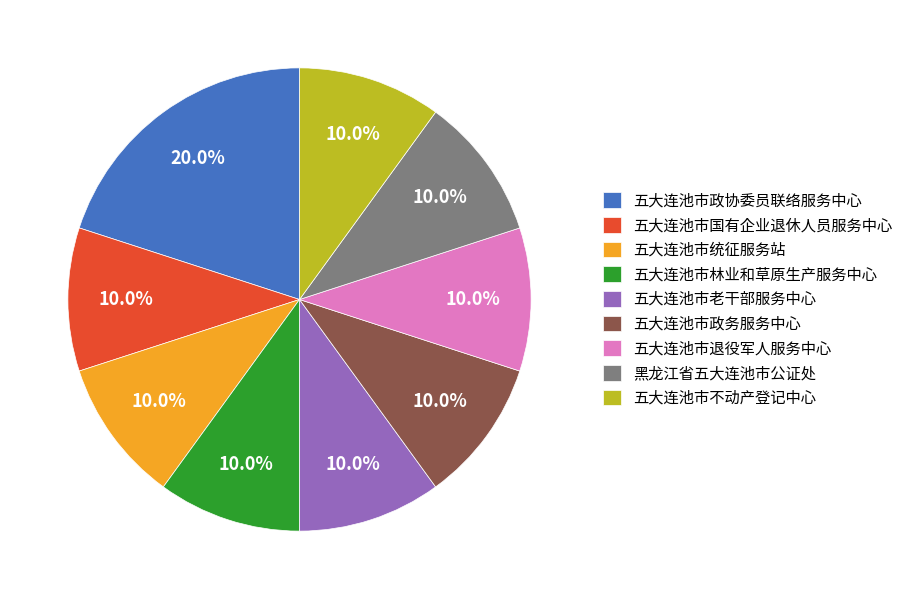

What is the ratio of the value at 五大连池市不动产登记中心 to the value at 五大连池市统征服务站?

1.0